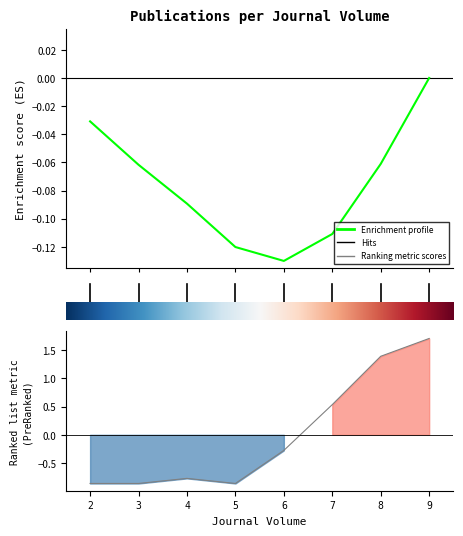

Does the chart display data point markers on the line(s)?

No